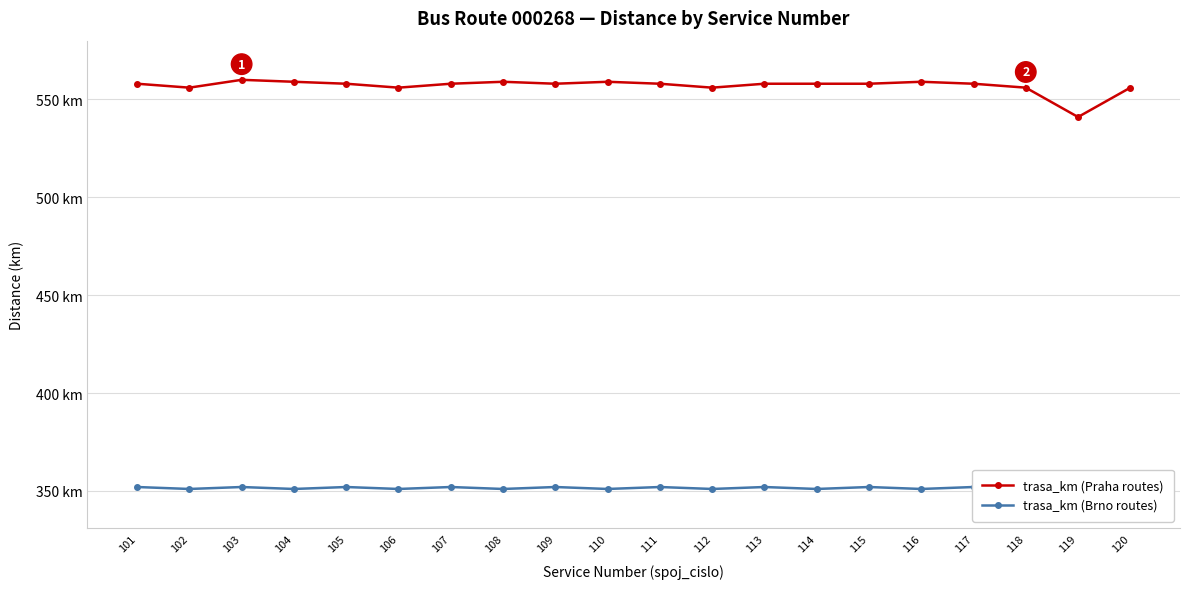

True or false: trasa_km (Brno routes) and trasa_km (Praha routes) cross at least once.

False